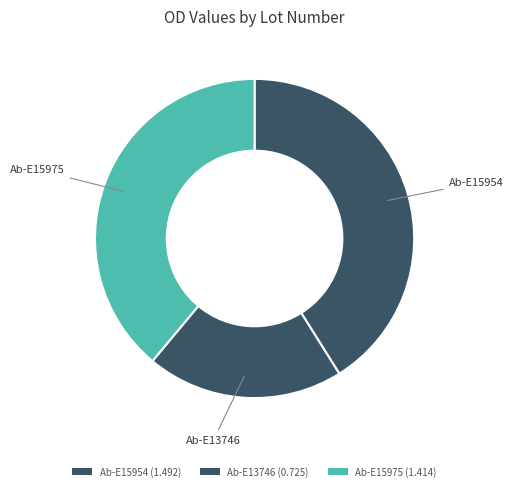

Count the number of slices in the pie.

3